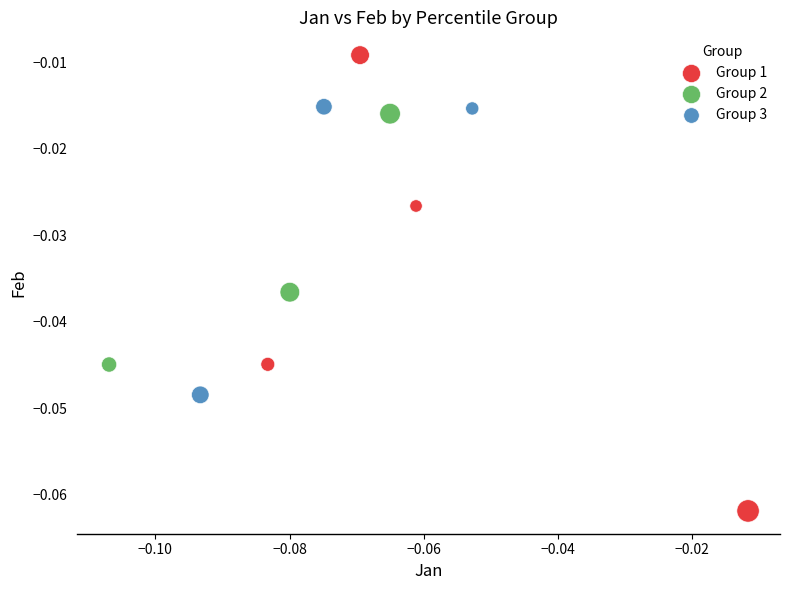

Which series reaches the minimum Y coordinate?

Group 1